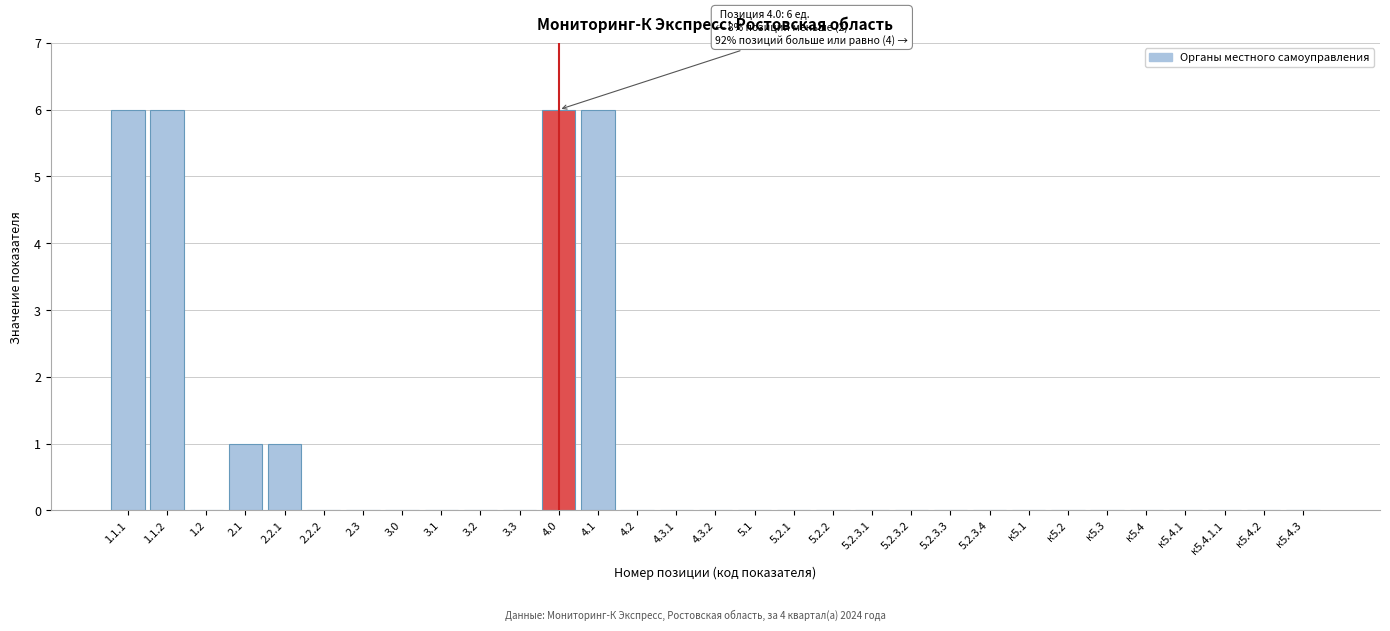

What is the greatest value displayed?

6